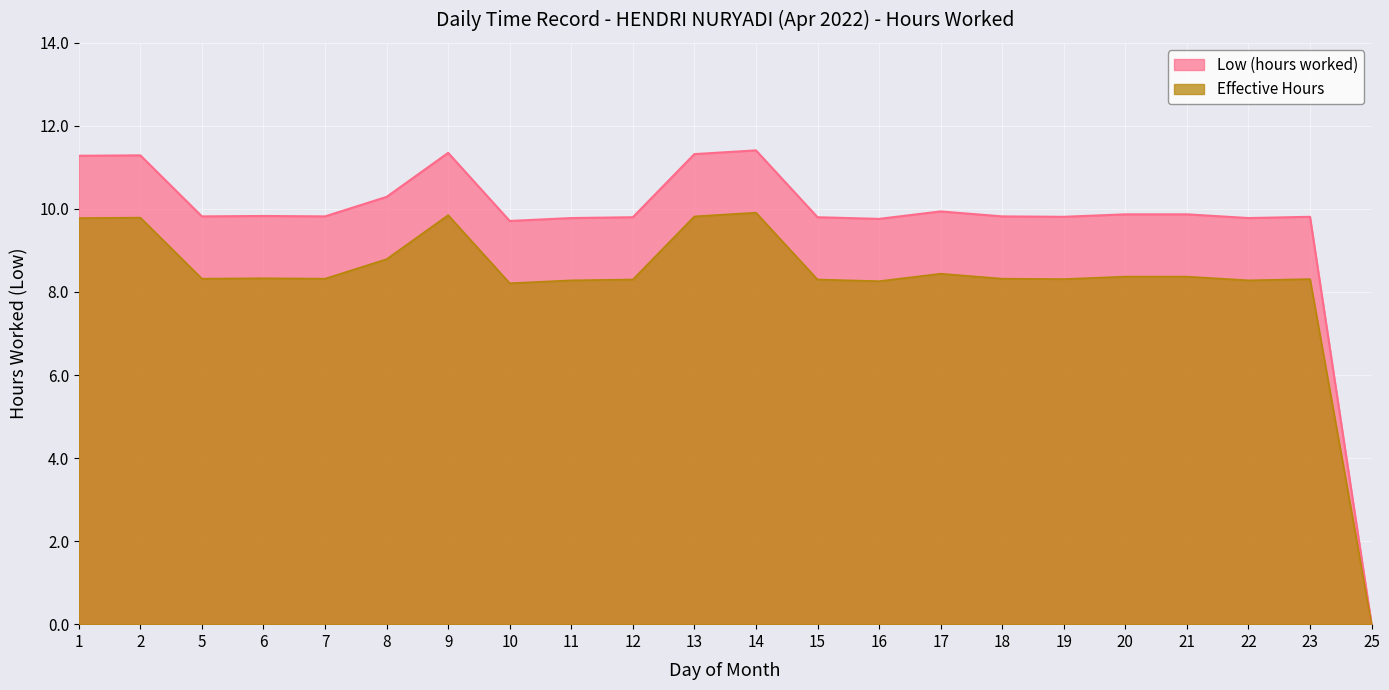

List the labels in order of value, largest first.

14, 9, 13, 2, 1, 8, 17, 20, 21, 6, 5, 7, 18, 19, 23, 12, 15, 11, 22, 16, 10, 25